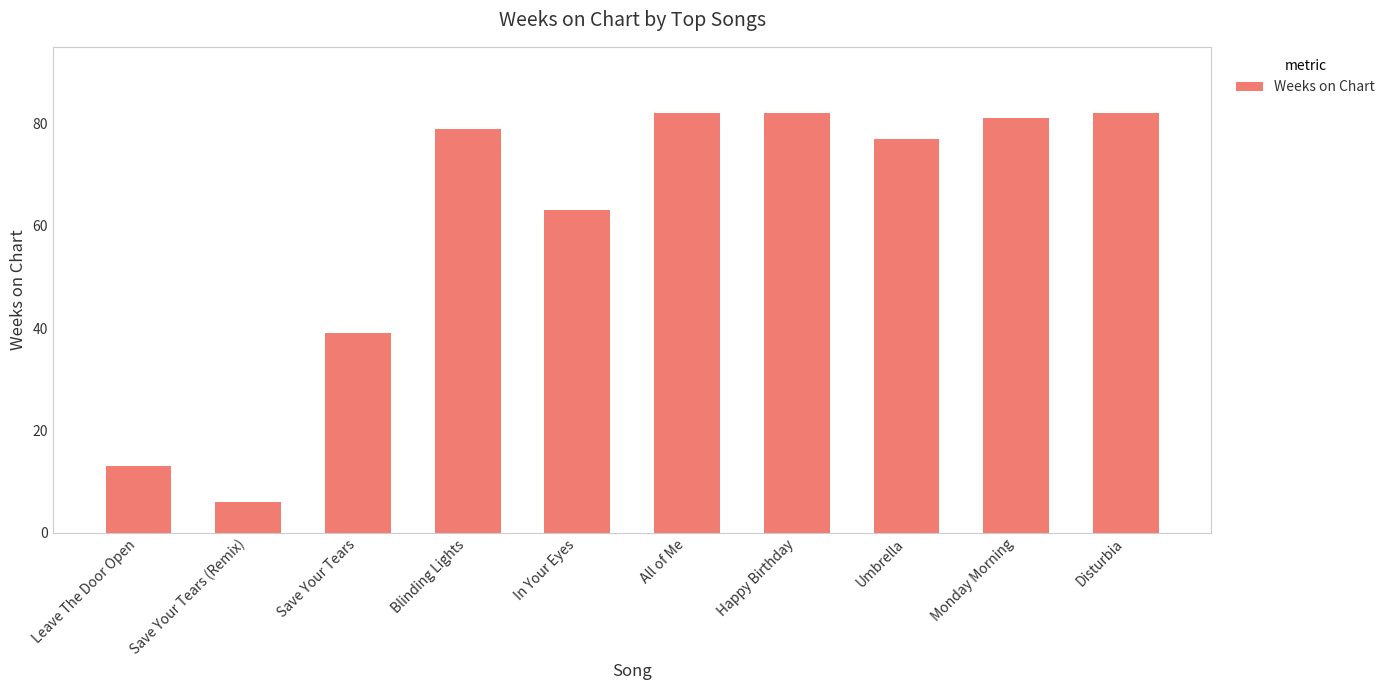

Which has a higher value, Save Your Tears or Umbrella?

Umbrella